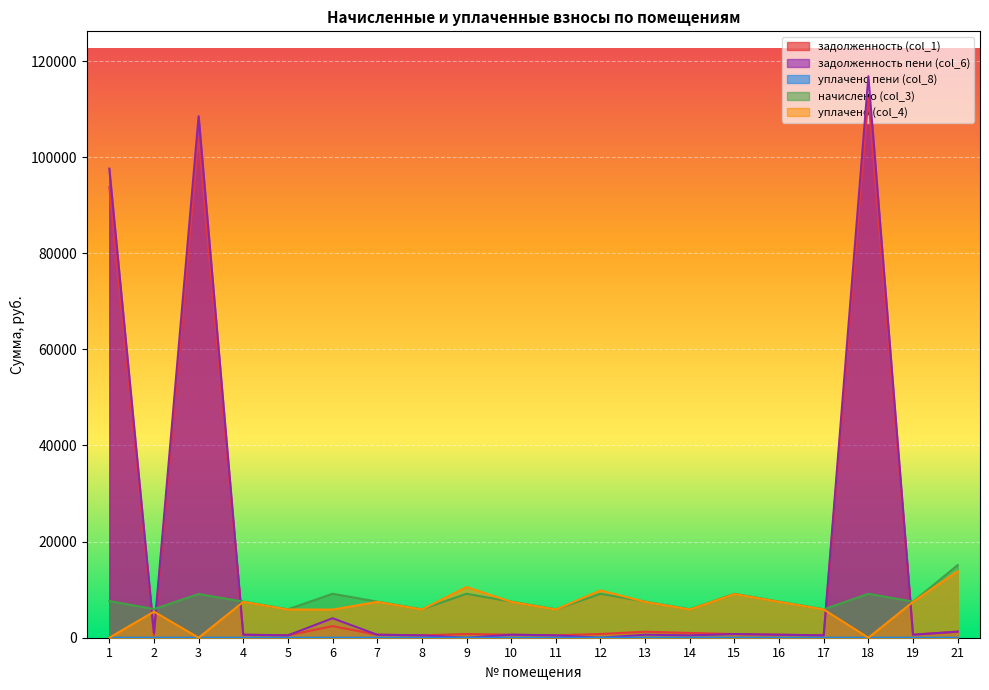

What is the value of the уплачено (col_4) point at the 10th from the left?

7461.2